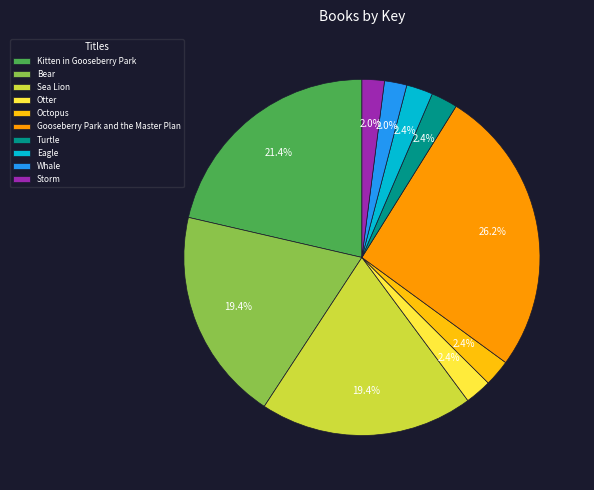

Which has a higher value, Otter or Sea Lion?

Sea Lion